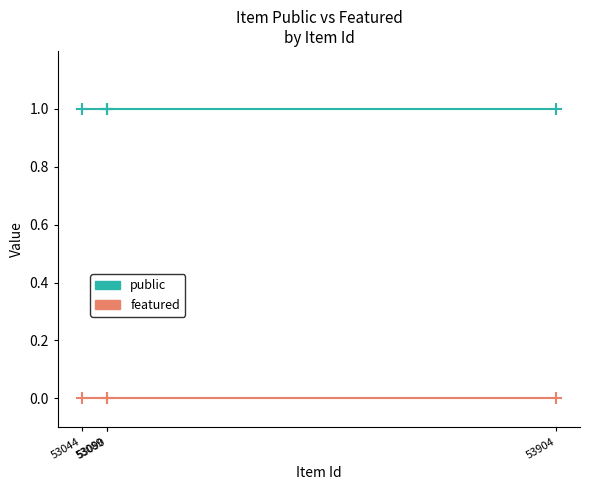

Reading left to right, what are all the values shown in this chart?

public: 1	1	1	1
featured: 0	0	0	0